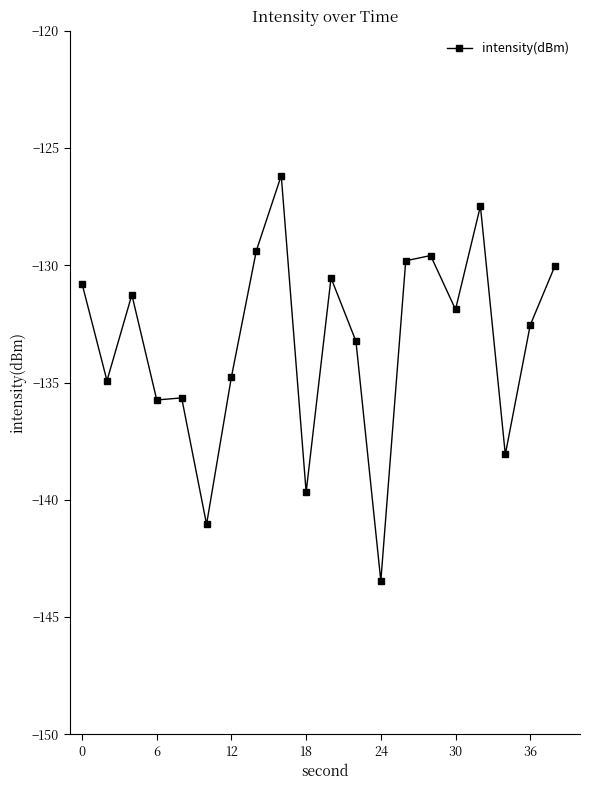

What is the sum of all values?

-2666.0